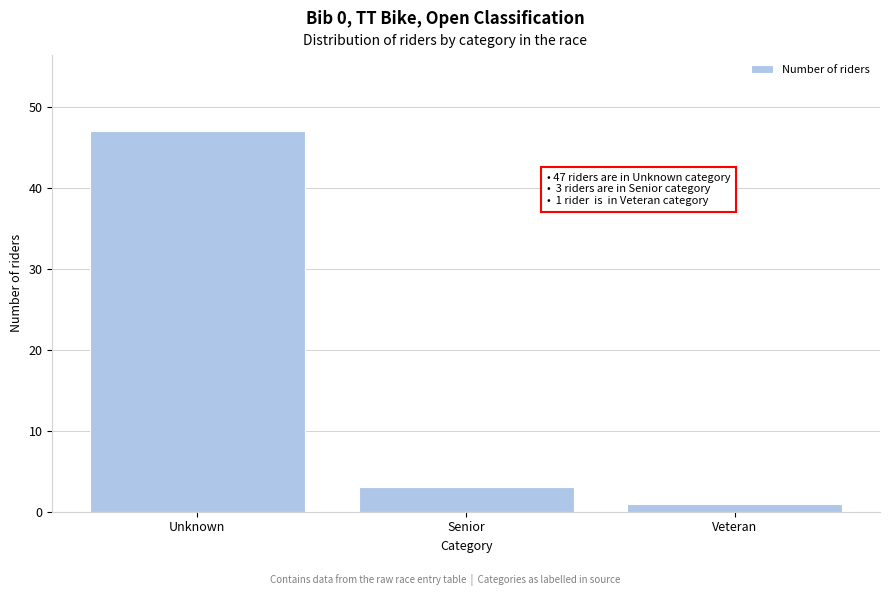

Reading right to left, extract all data points from this chart.

1	3	47